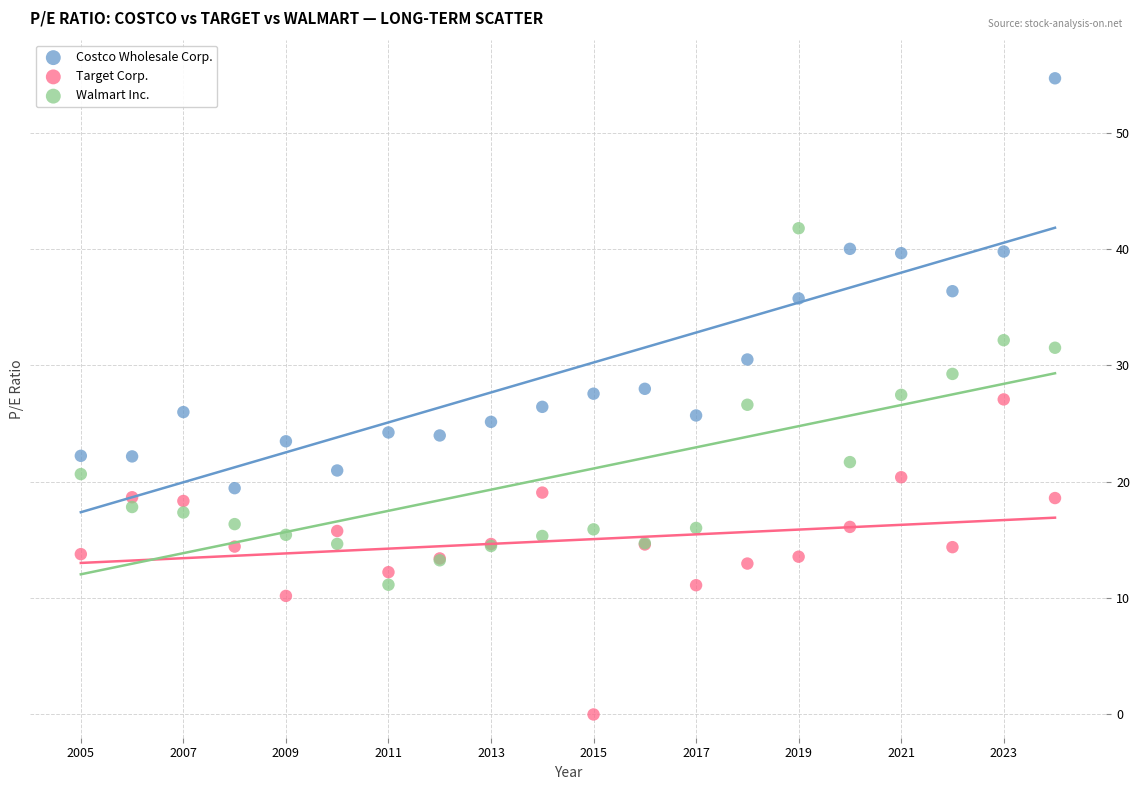

Which series contains the highest Y value?

Costco Wholesale Corp.